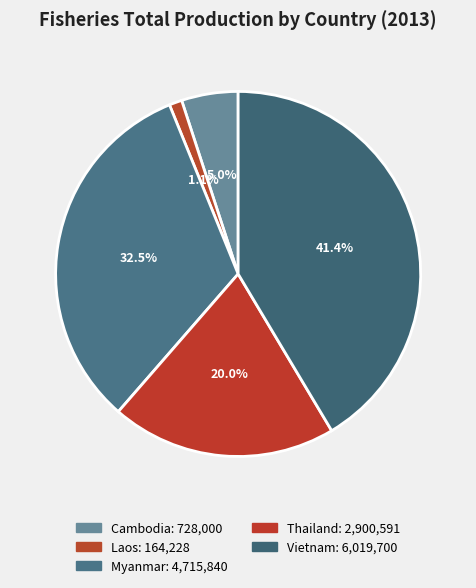

Count the number of slices in the pie.

5